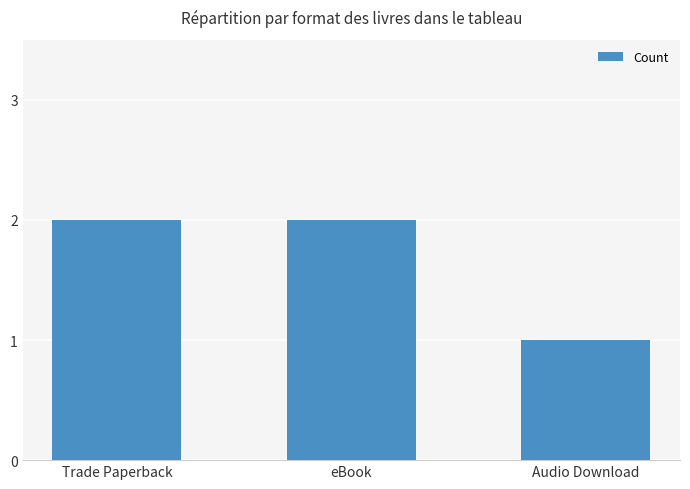

Reading left to right, extract all data points from this chart.

2	2	1